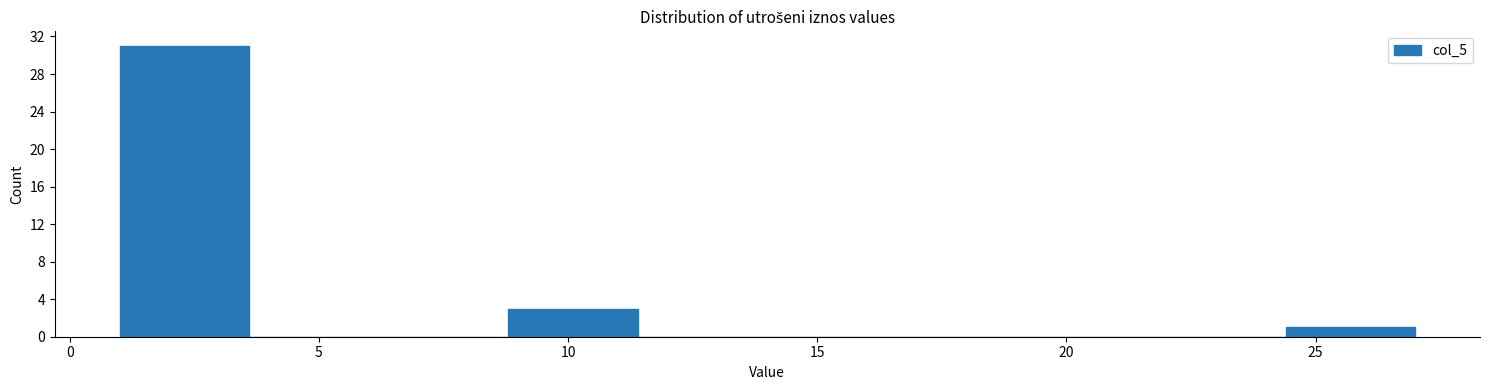

Over which range of the x-axis is the bar tallest?

1.0 to 3.6